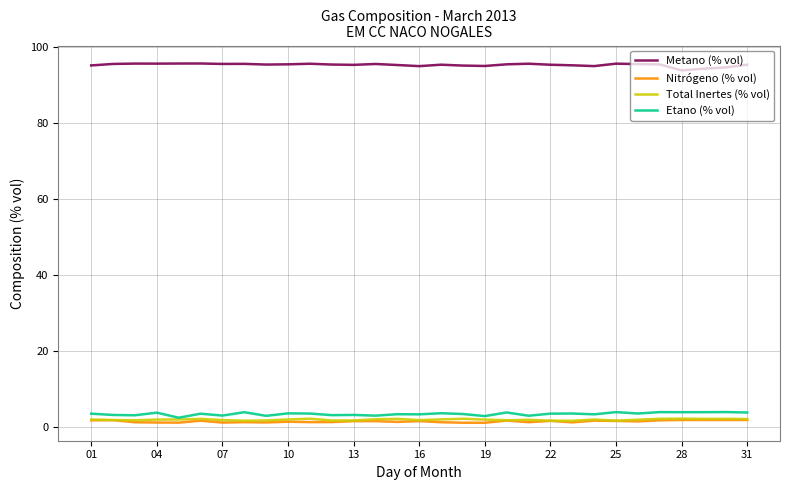

Which series has the largest total across all categories?

Metano (% vol)